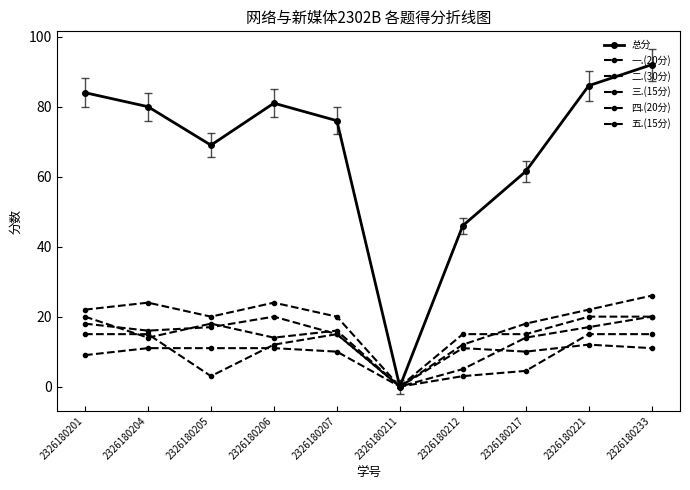

How many positive values does the 二.(30分) series have?

9